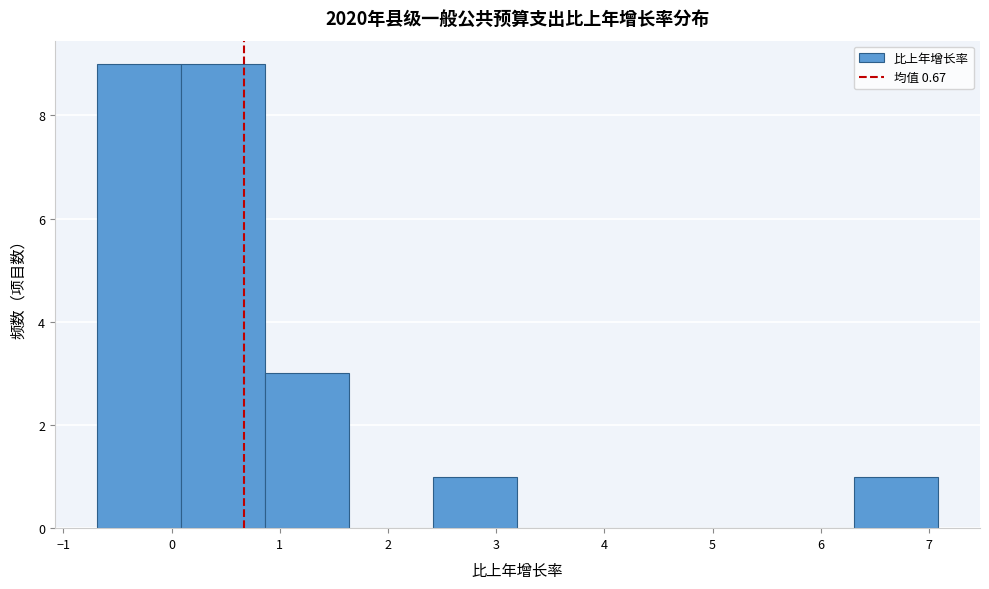

Reading left to right, transcribe this chart: for each bar, give the range it covers on the x-axis and its height. Neither the bar edges nor the heights are printed on the chart, so give them approximately, as read against the axes.

-0.7 to 0.1: 9
0.1 to 0.9: 9
0.9 to 1.6: 3
1.6 to 2.4: 0
2.4 to 3.2: 1
3.2 to 4.0: 0
4.0 to 4.8: 0
4.8 to 5.5: 0
5.5 to 6.3: 0
6.3 to 7.1: 1